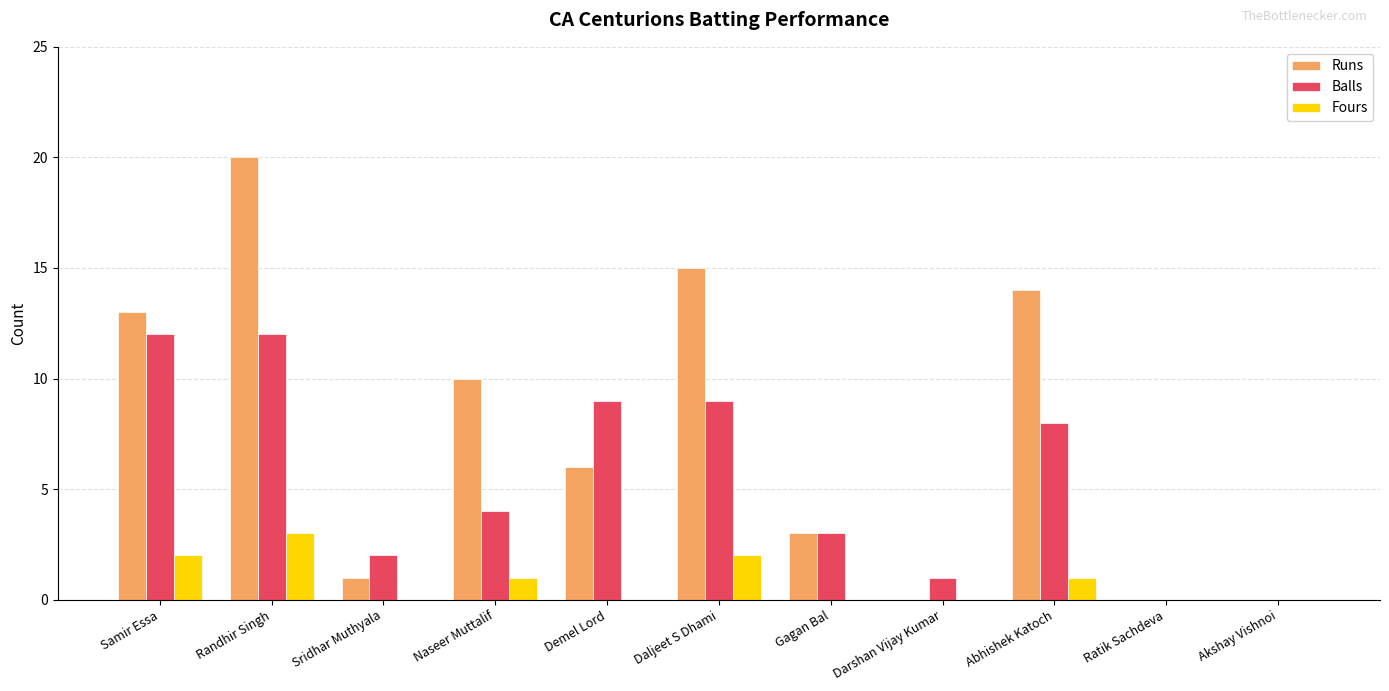

What is the sum of all Runs values?

82